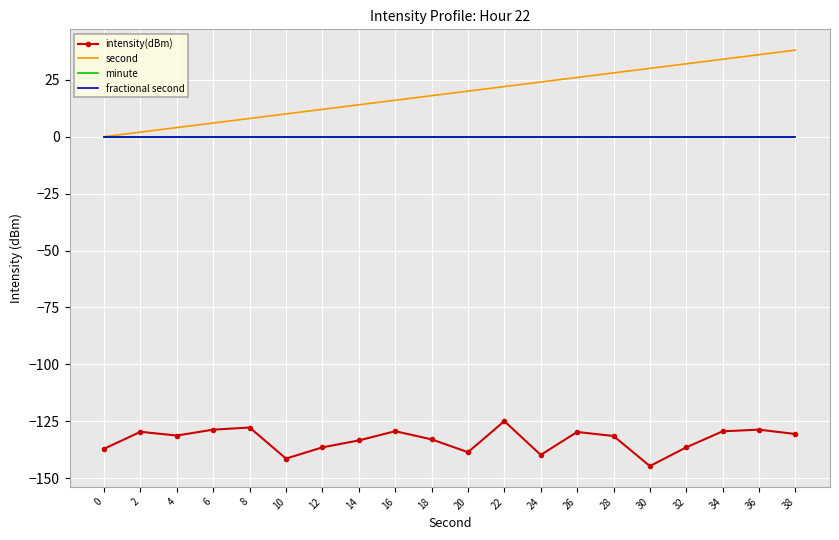

At 10, list the series in order from largest to smallest.

second, minute, fractional second, intensity(dBm)